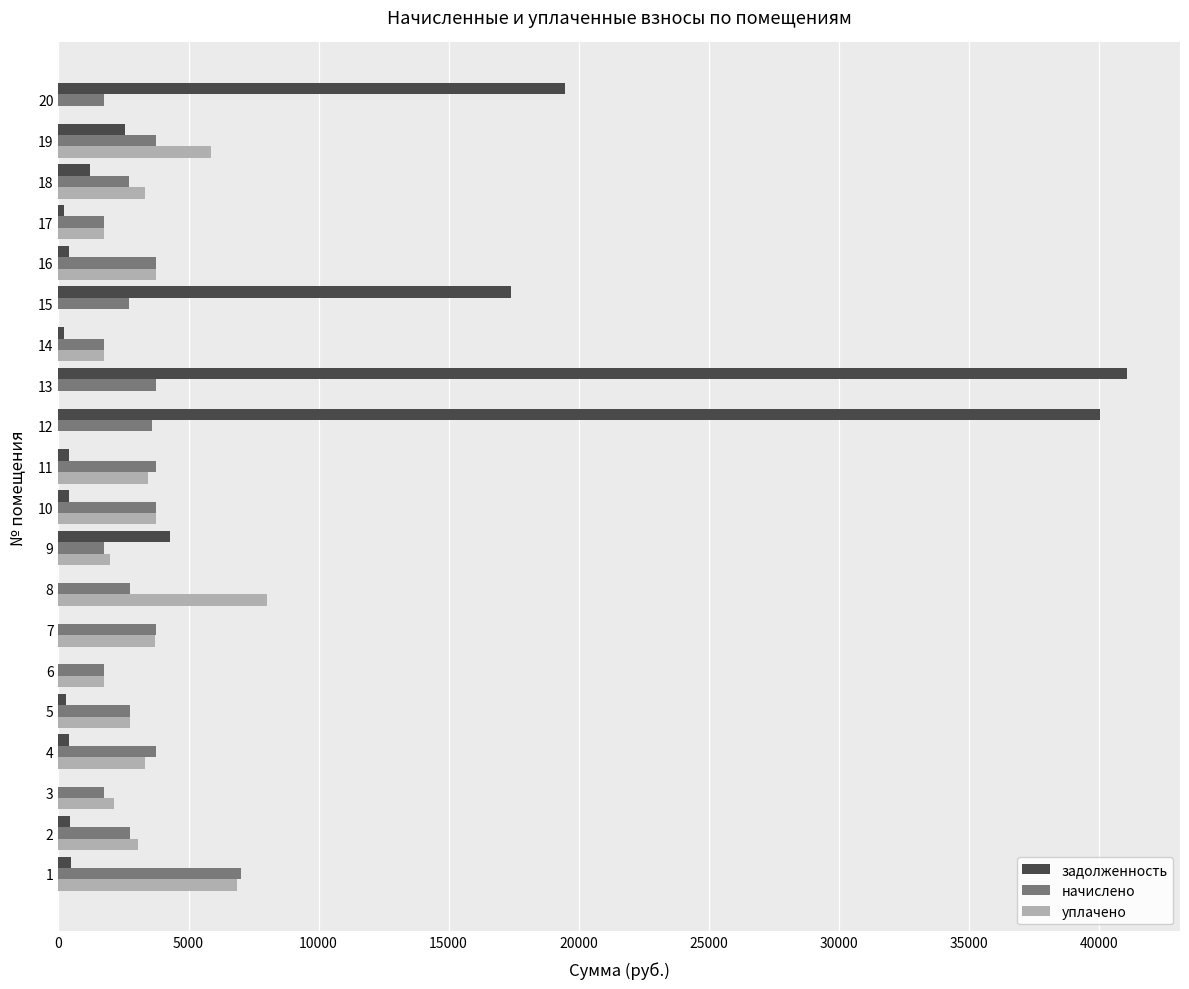

What is the greatest value displayed?

41068.7